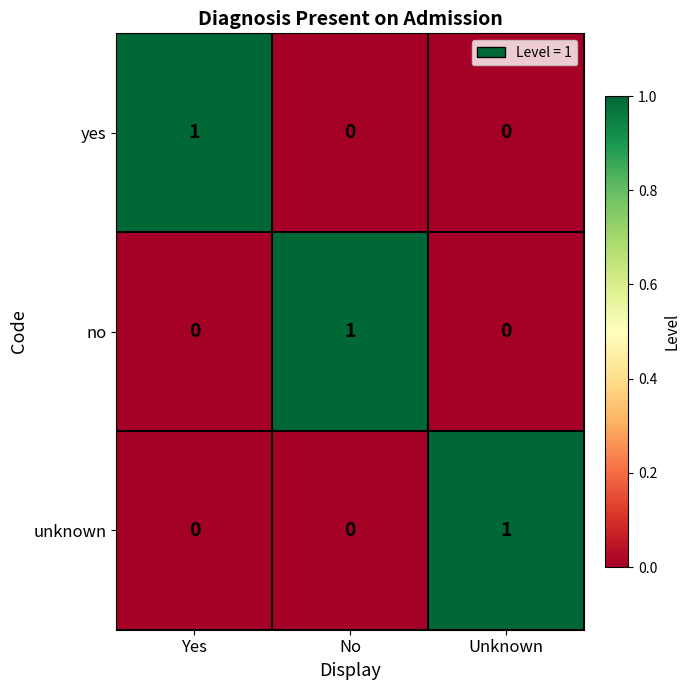

Reading left to right, extract all data points from this chart.

yes: Yes=1	No=0	Unknown=0
no: Yes=0	No=1	Unknown=0
unknown: Yes=0	No=0	Unknown=1